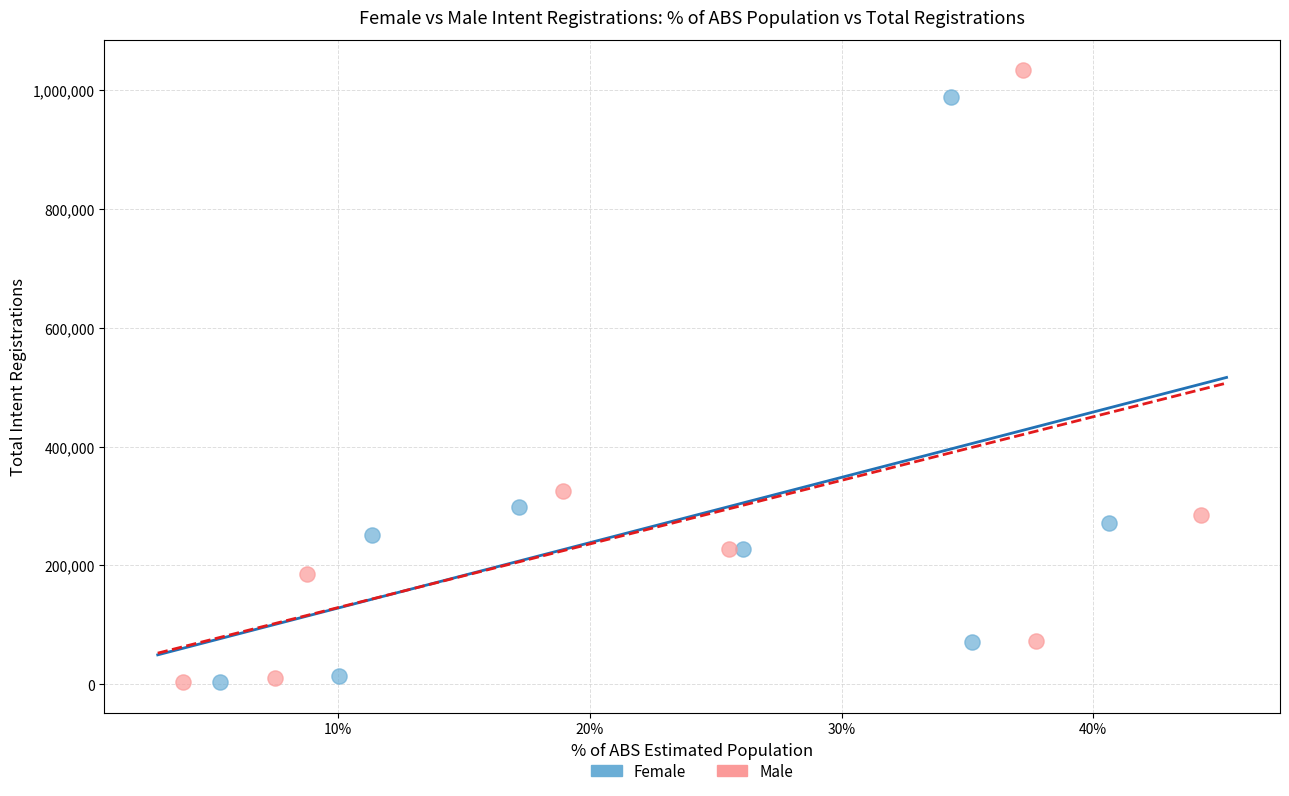

Which series has the widest spread of Y values?

Male